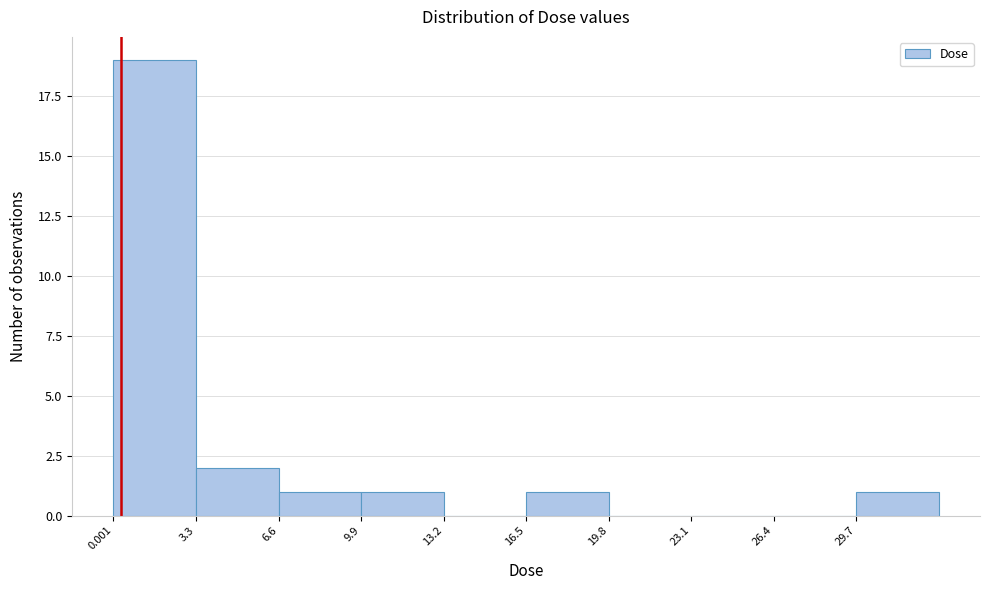

Reading left to right, transcribe this chart: for each bar, give the range it covers on the x-axis and its height. Neither the bar edges nor the heights are printed on the chart, so give them approximately, as read against the axes.

0.0 to 3.5: 19
3.5 to 6.5: 2
6.5 to 10.0: 1
10.0 to 13.0: 1
13.0 to 16.5: 0
16.5 to 20.0: 1
20.0 to 23.0: 0
23.0 to 26.5: 0
26.5 to 29.5: 0
29.5 to 33.0: 1